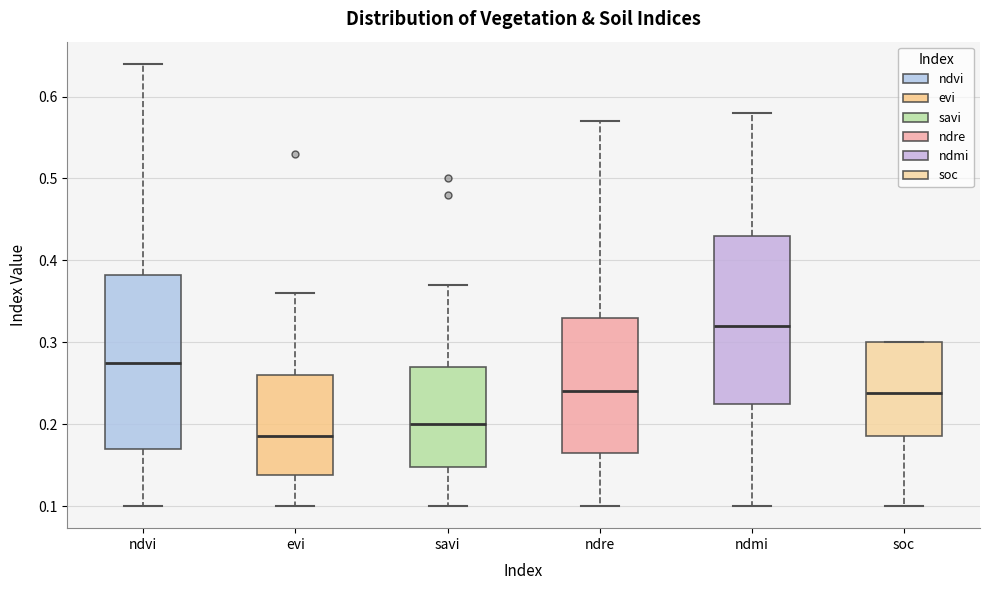

Reading left to right, transcribe this box plot: for each box, give where its median line is, the range the box spans, and where its two whiskers end, as read against the y-axis. The values are not printed on the chart, so give them approximately, as read against the axis.

ndvi: median 0.28, box 0.17 to 0.38, whiskers 0.10 to 0.64
evi: median 0.19, box 0.14 to 0.26, whiskers 0.10 to 0.36
savi: median 0.20, box 0.15 to 0.27, whiskers 0.10 to 0.37
ndre: median 0.24, box 0.17 to 0.33, whiskers 0.10 to 0.57
ndmi: median 0.32, box 0.23 to 0.43, whiskers 0.10 to 0.58
soc: median 0.24, box 0.19 to 0.30, whiskers 0.10 to 0.30